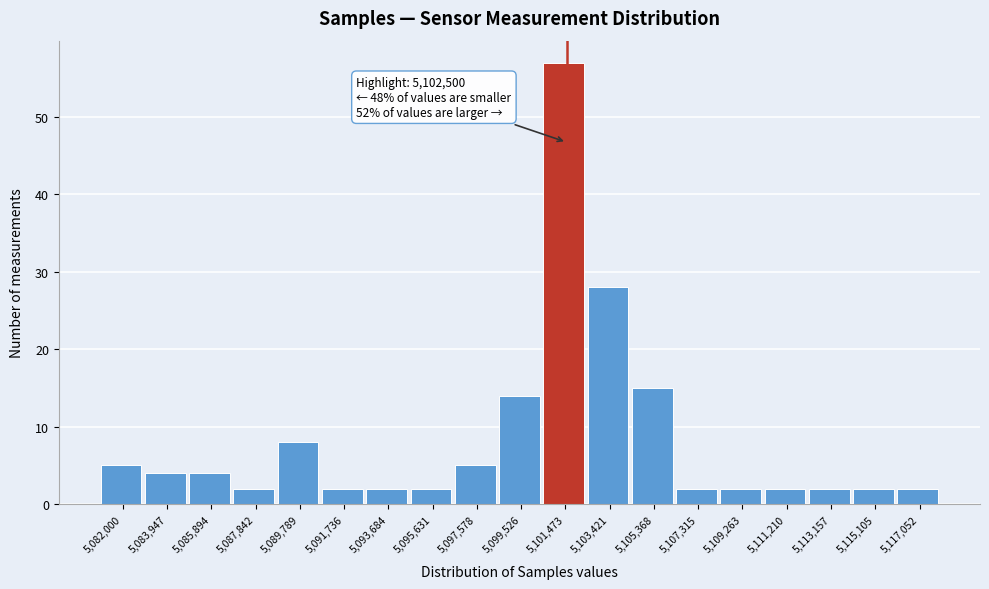

Reading right to left, extract all data points from this chart.

2	2	2	2	2	2	15	28	57	14	5	2	2	2	8	2	4	4	5